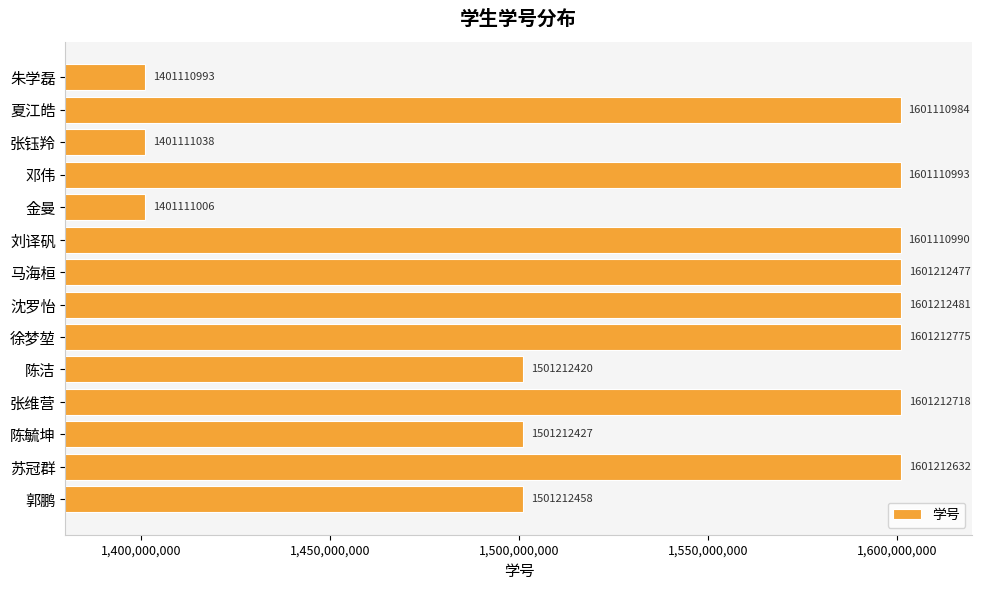

Which category has the lowest value across all series?

朱学磊